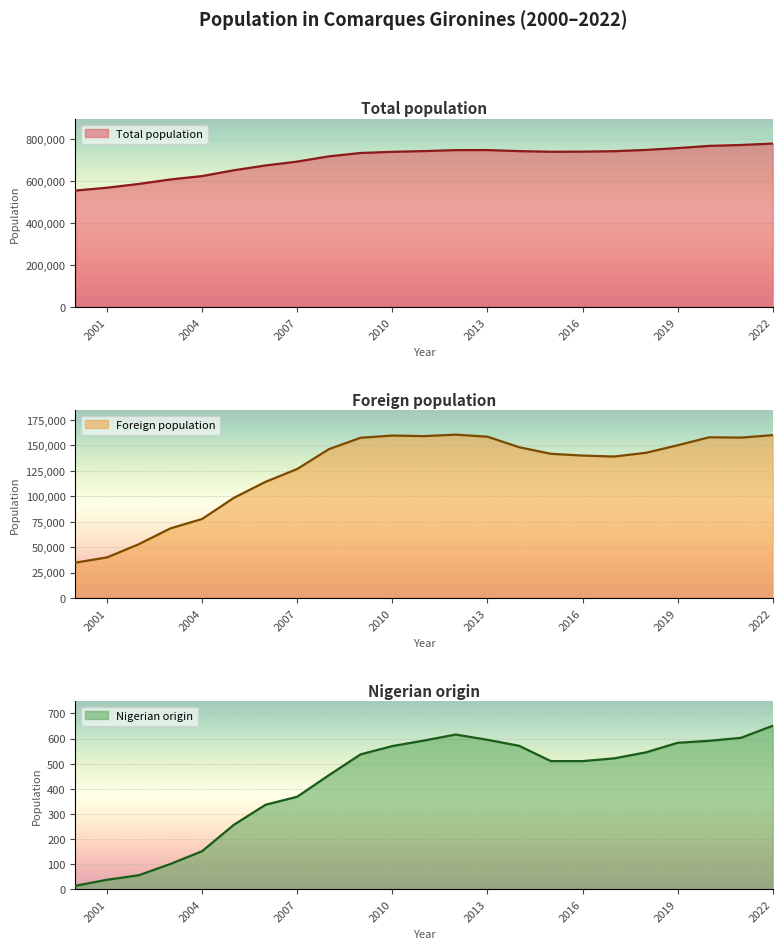

What is the difference between the maximum and minimum values in the Foreign population series?

125680